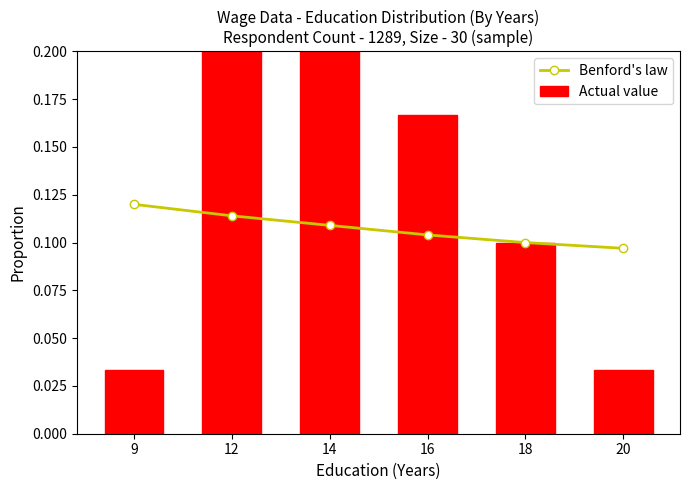

What is the spread (max minus min) of values at 12?

0.4